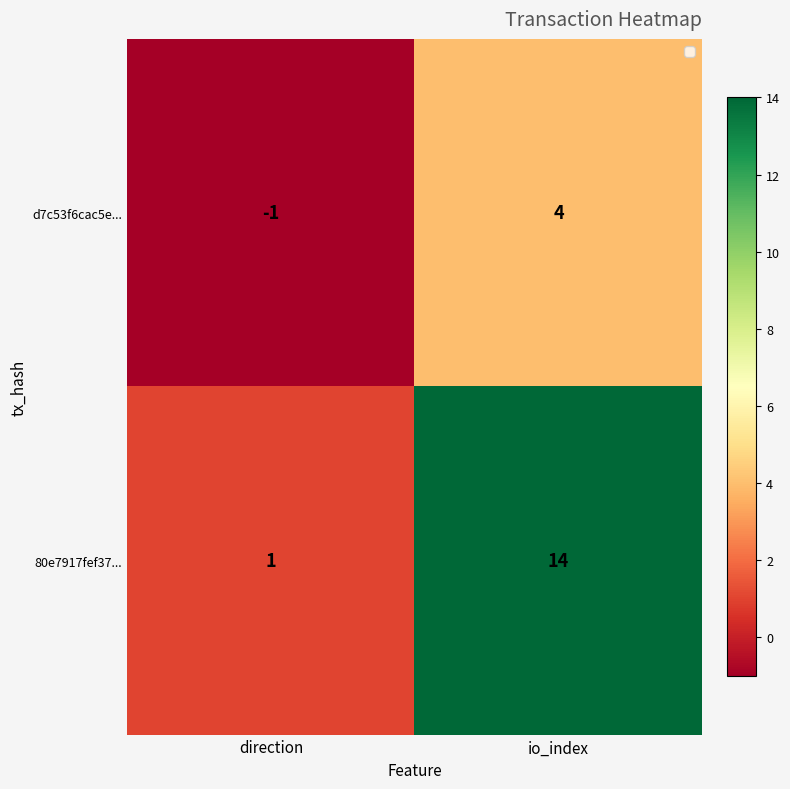

Reading left to right, extract all data points from this chart.

d7c53f6cac5e...: direction=-1	io_index=4
80e7917fef37...: direction=1	io_index=14